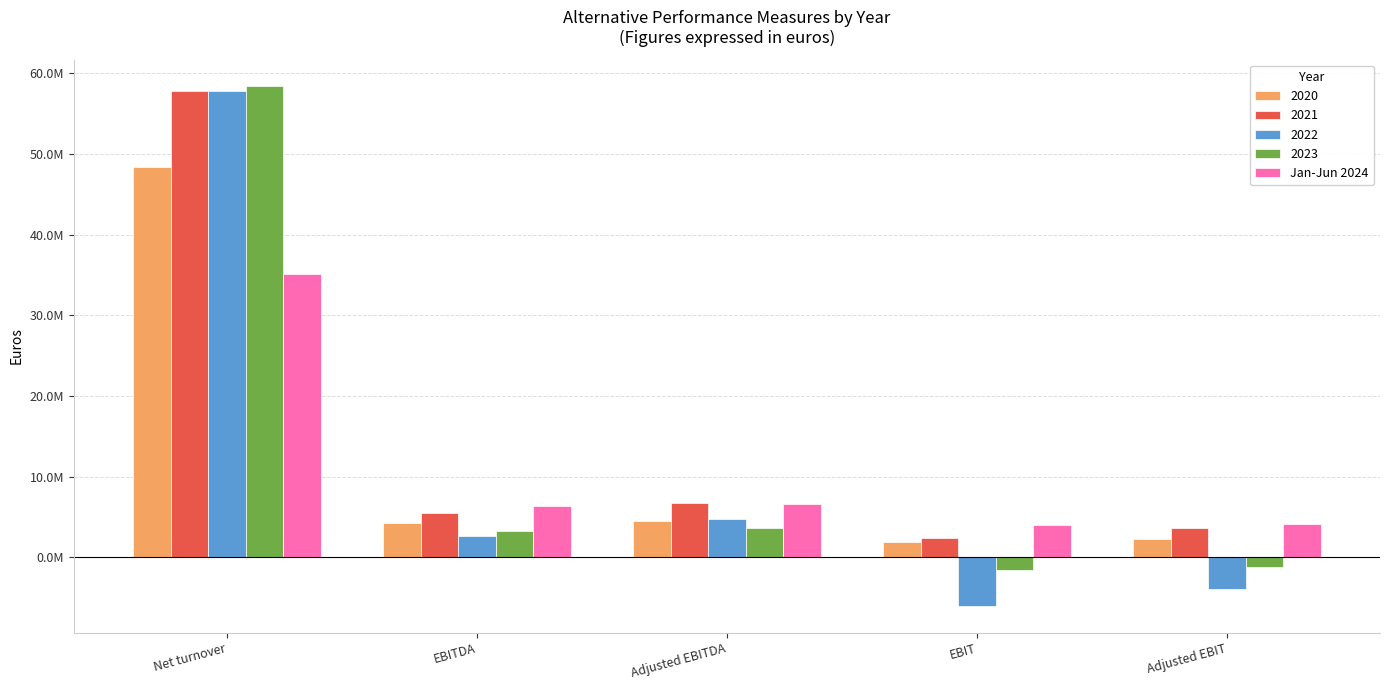

What are all the series names shown in the legend?

2020, 2021, 2022, 2023, Jan-Jun 2024